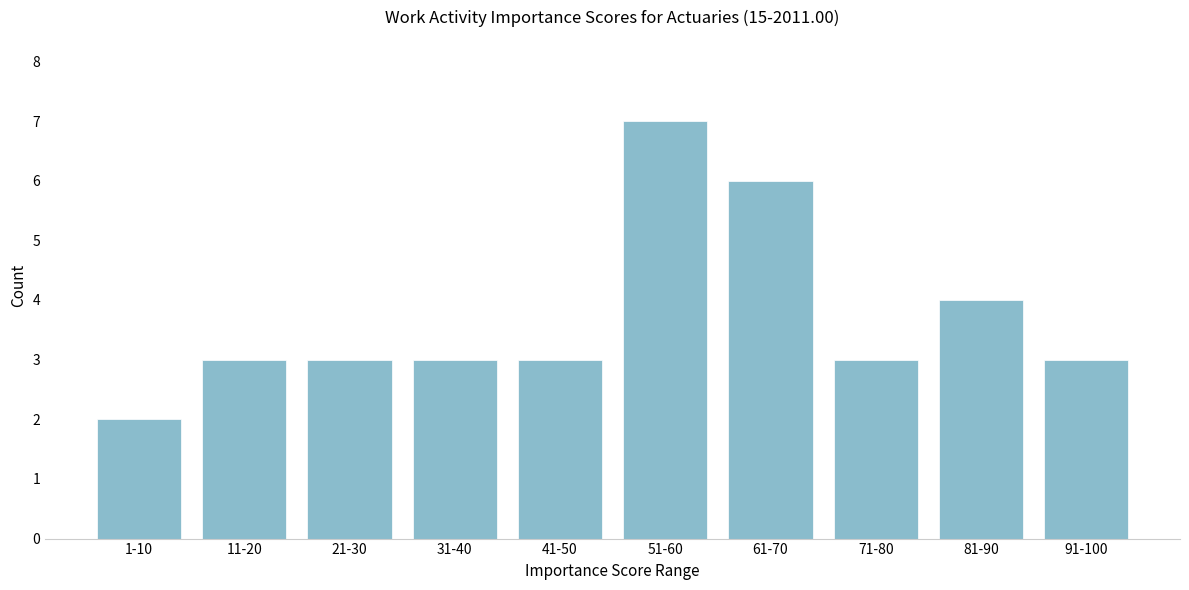

Reading left to right, what are all the values shown in this chart?

1-10=2	11-20=3	21-30=3	31-40=3	41-50=3	51-60=7	61-70=6	71-80=3	81-90=4	91-100=3